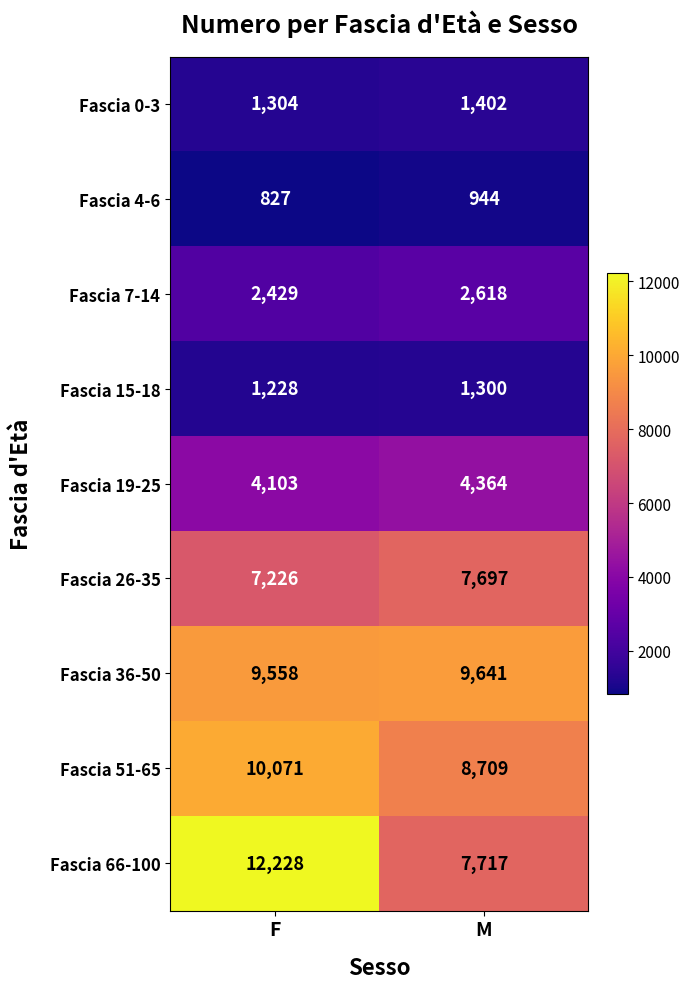

At how many categories does at least one series exceed 10351?

1